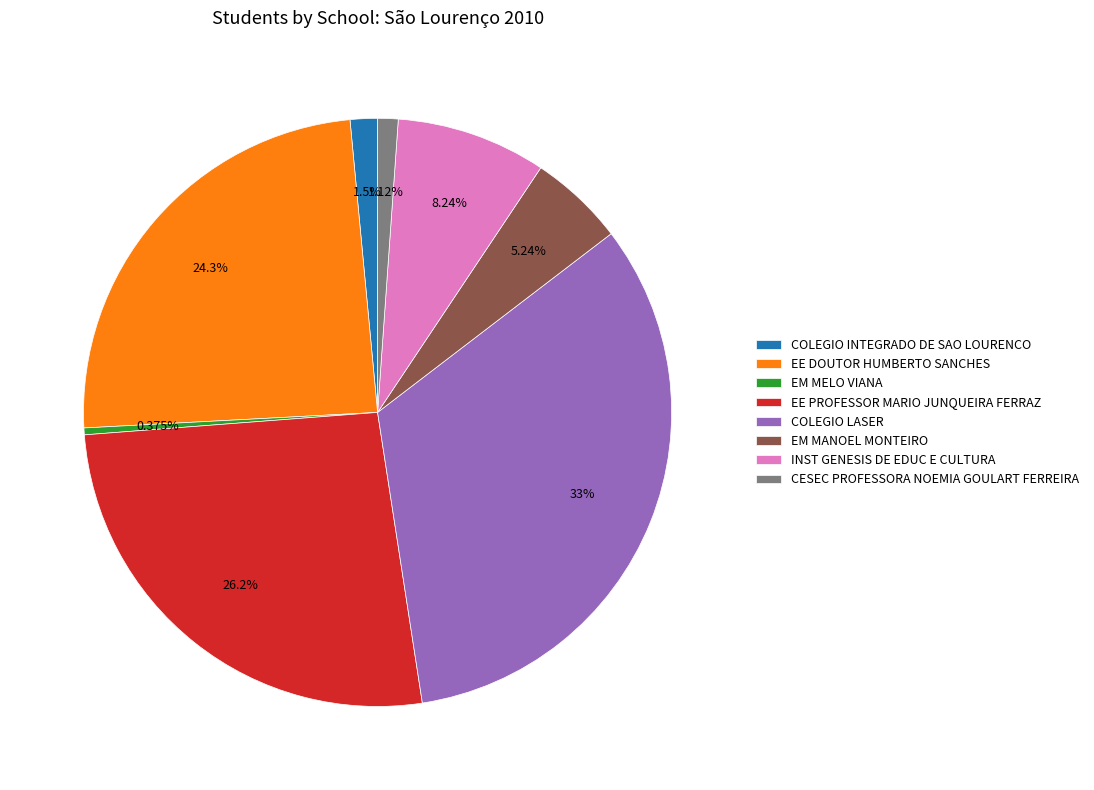

Which has a higher value, INST GENESIS DE EDUC E CULTURA or EE PROFESSOR MARIO JUNQUEIRA FERRAZ?

EE PROFESSOR MARIO JUNQUEIRA FERRAZ